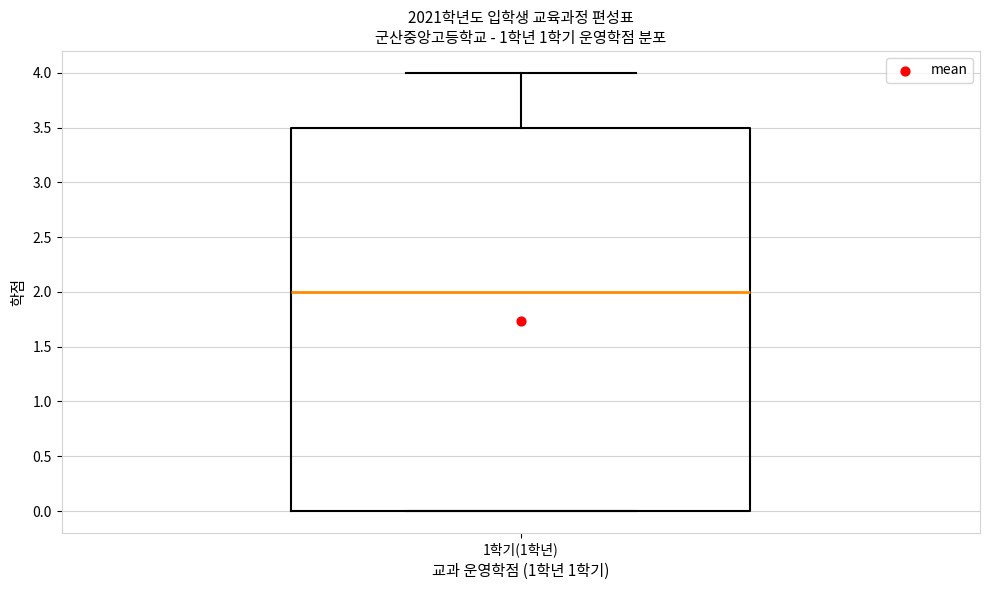

Read this box plot against the y-axis: the position of the median line, the range covered by the box, and the ends of both whiskers. The values are not printed on the chart, so give them approximately, as read against the axis.

median 2.0, box 0.0 to 3.5, whiskers 0.0 to 4.0